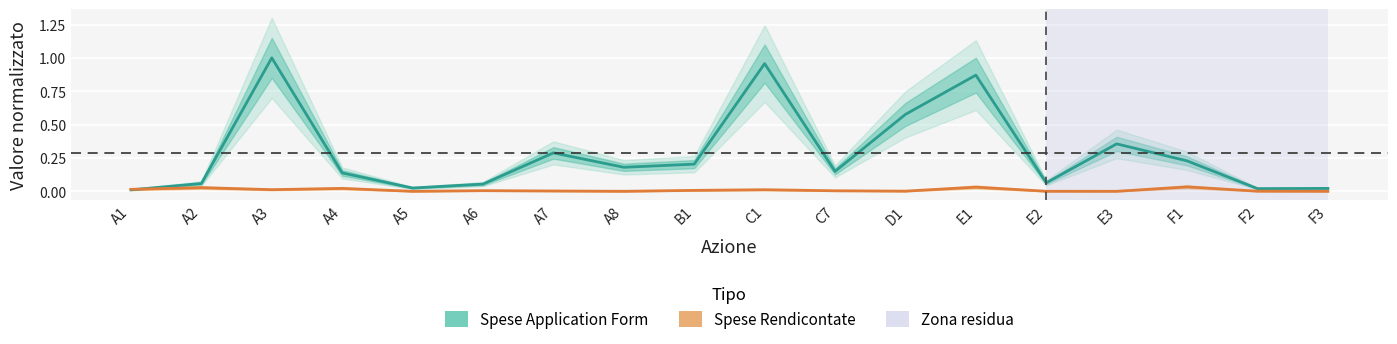

At which label does Spese Application Form reach its peak?

A3